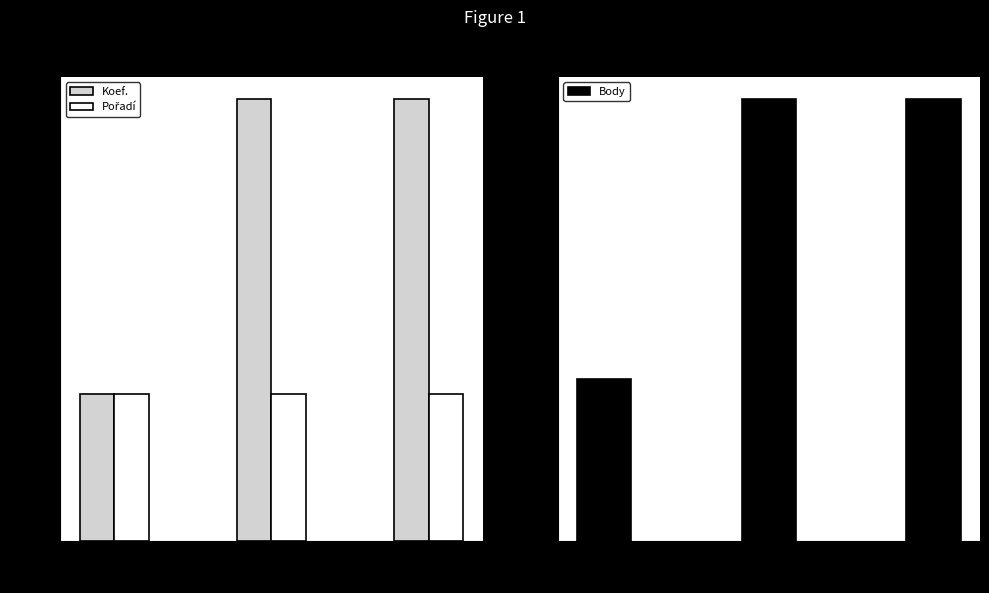

Count the Body values in the range 879 to 2400.

3